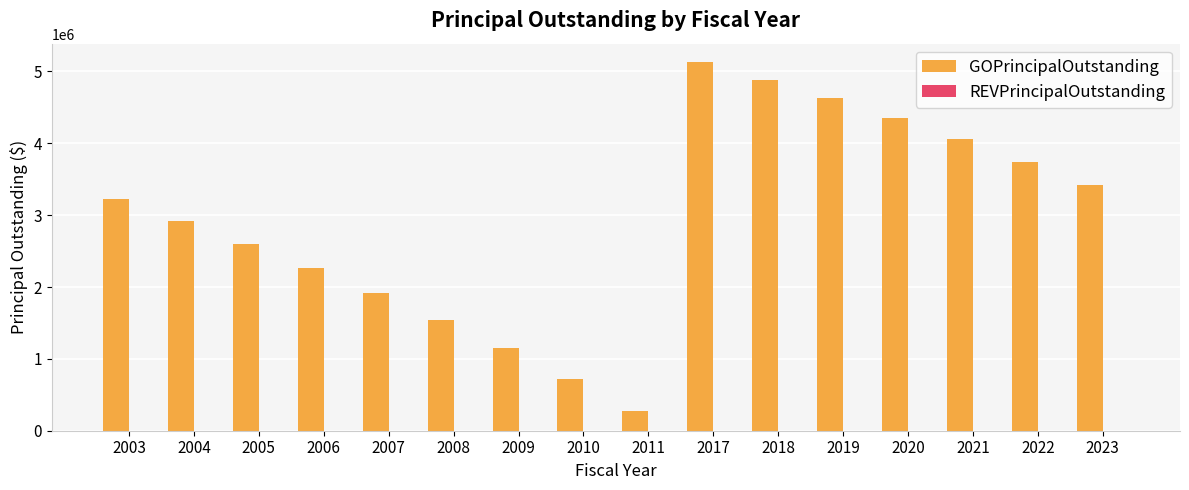

Rank the categories by value from highest to lowest.

2017, 2018, 2019, 2020, 2021, 2022, 2023, 2003, 2004, 2005, 2006, 2007, 2008, 2009, 2010, 2011